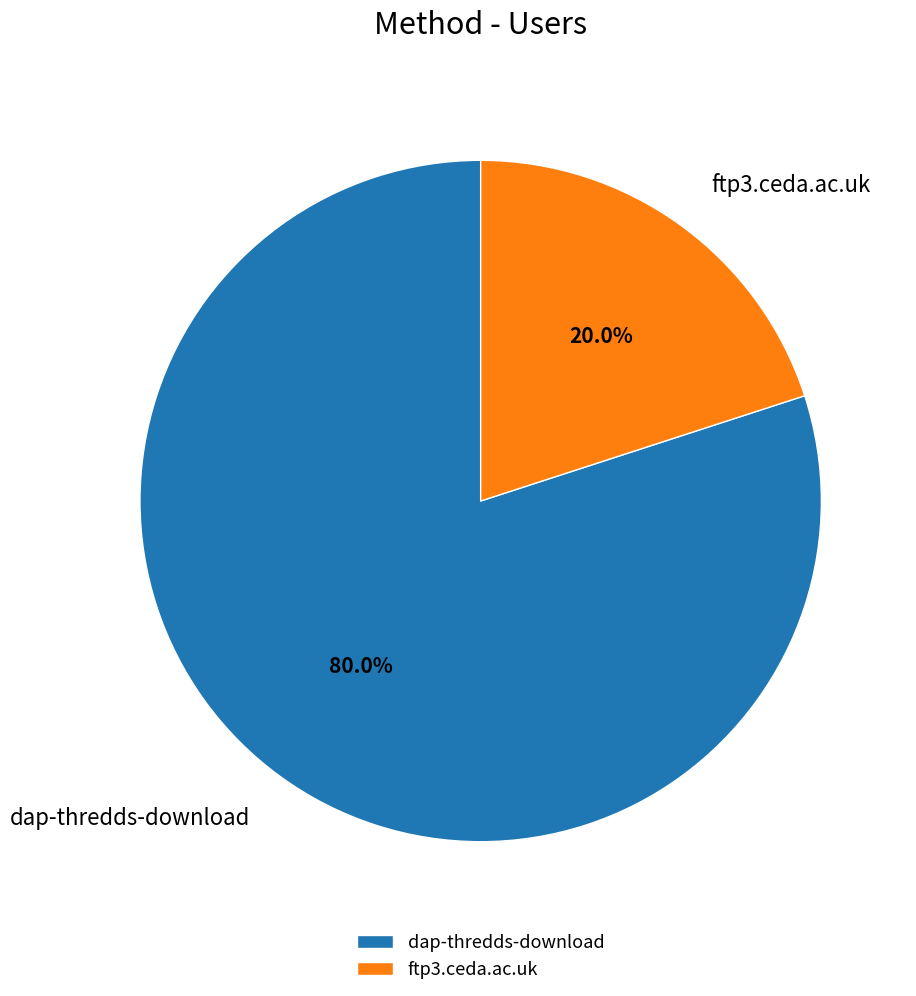

Is it true that dap-thredds-download is 80% of the pie?

True